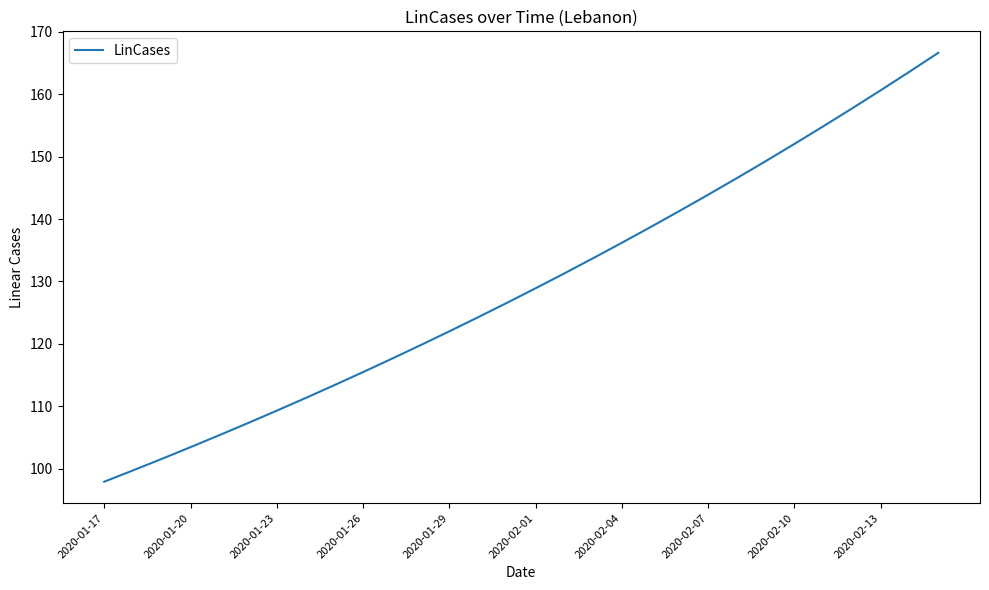

What is the difference between the maximum and minimum values?

68.7